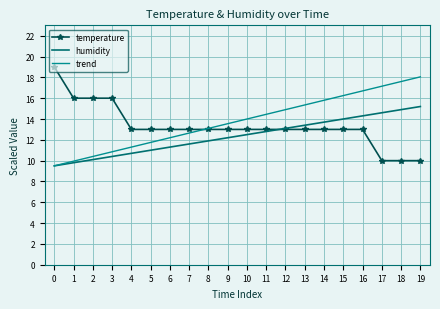

What is the lowest value of the trend series?

9.5